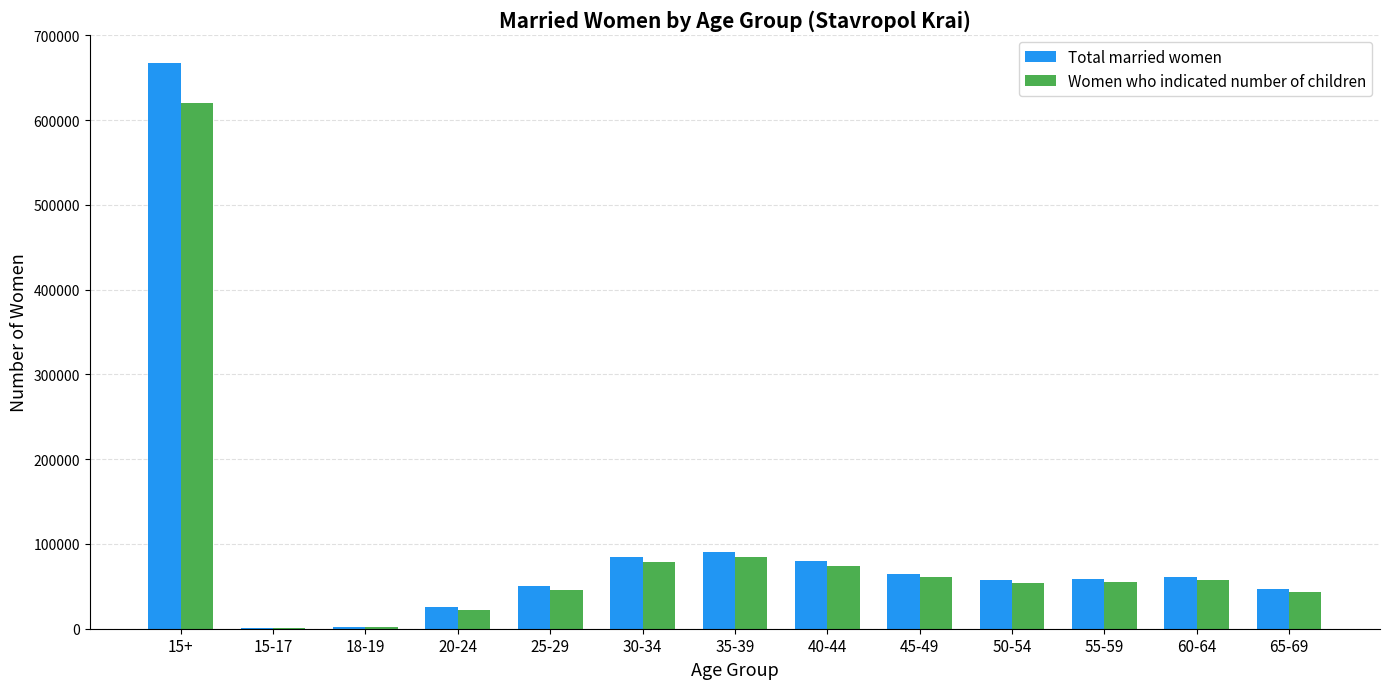

What is the total value across all series at 15+?

1287752